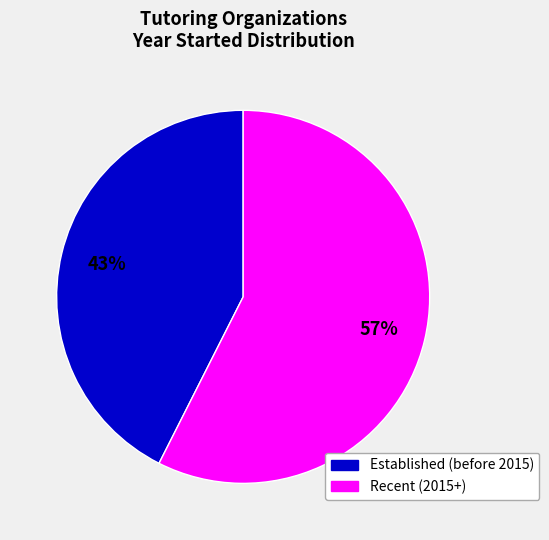

To the nearest percent, what is the average slice percentage?

50%